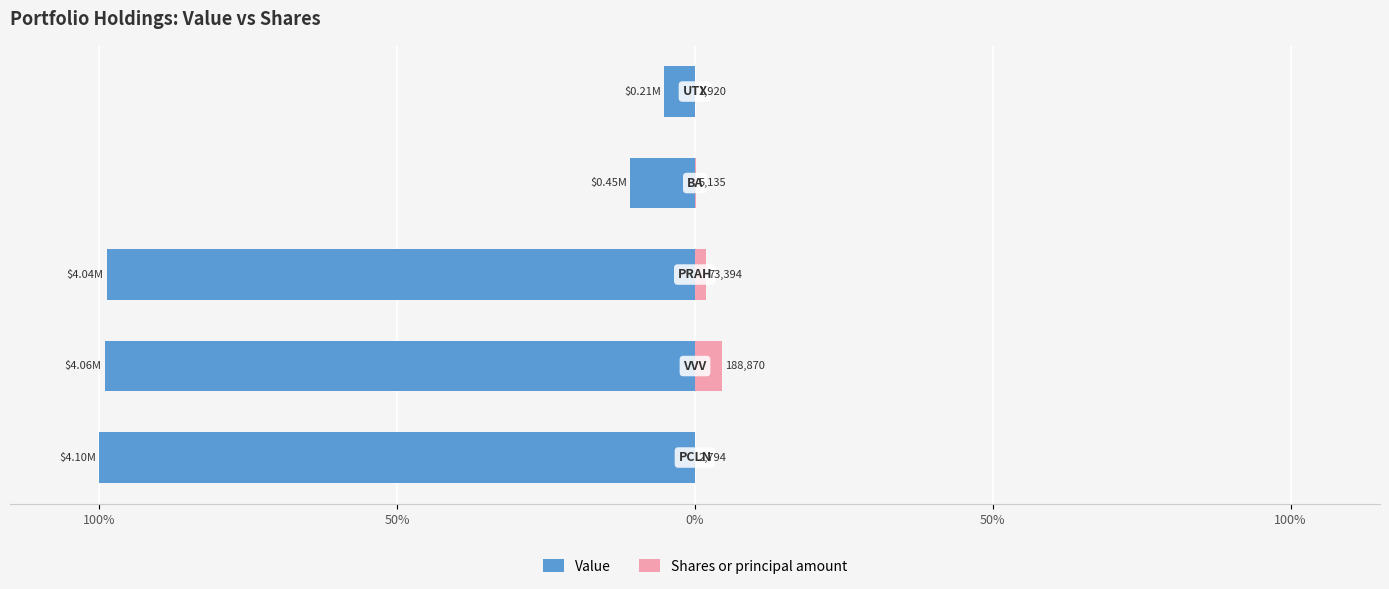

The value of Shares or principal amount at 100% is 0.0. True or false?

False